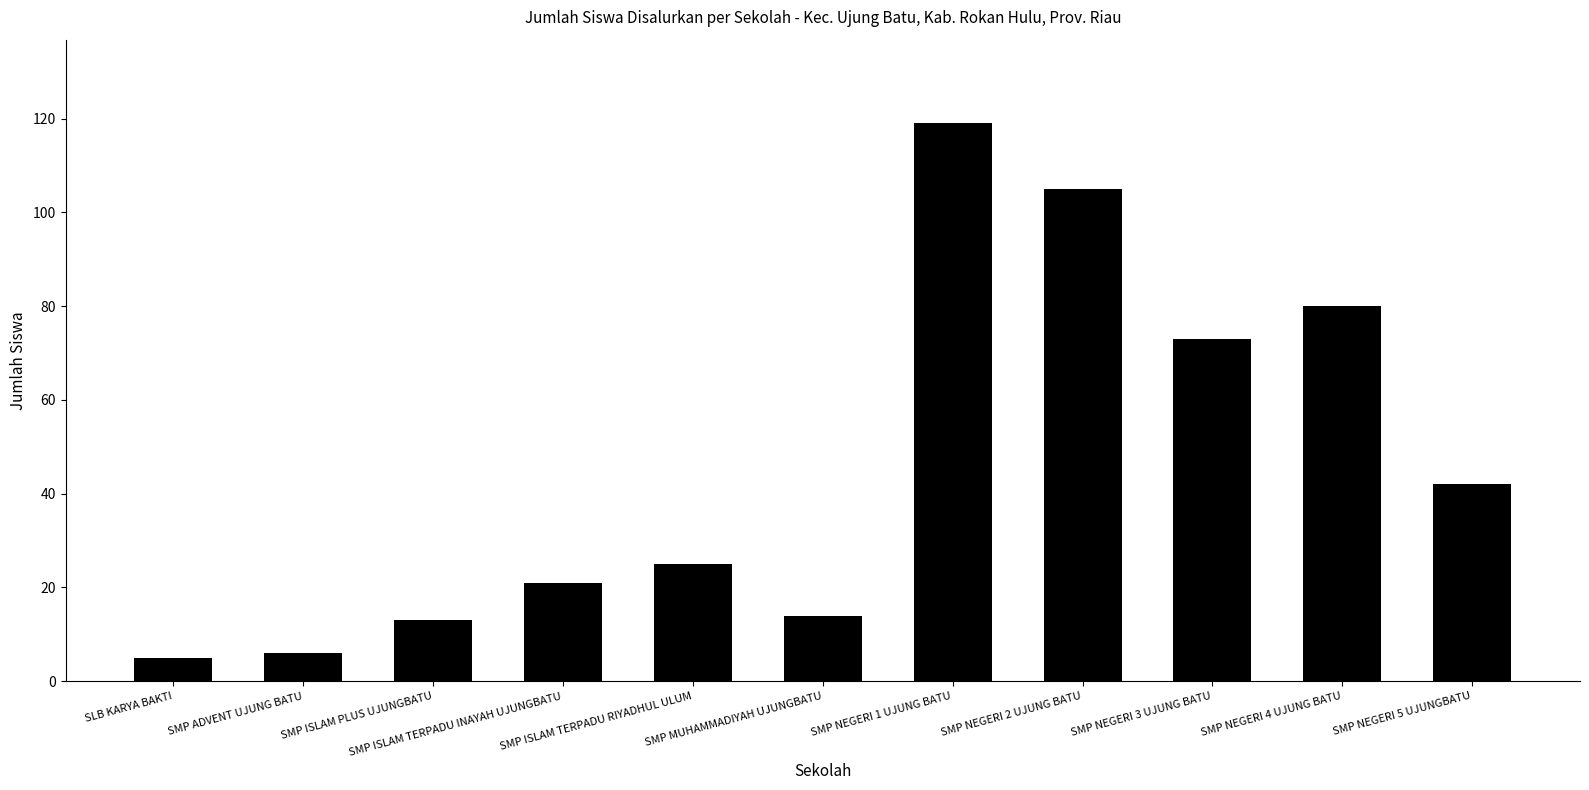

Are the bars grouped side by side (vs. stacked)?

No